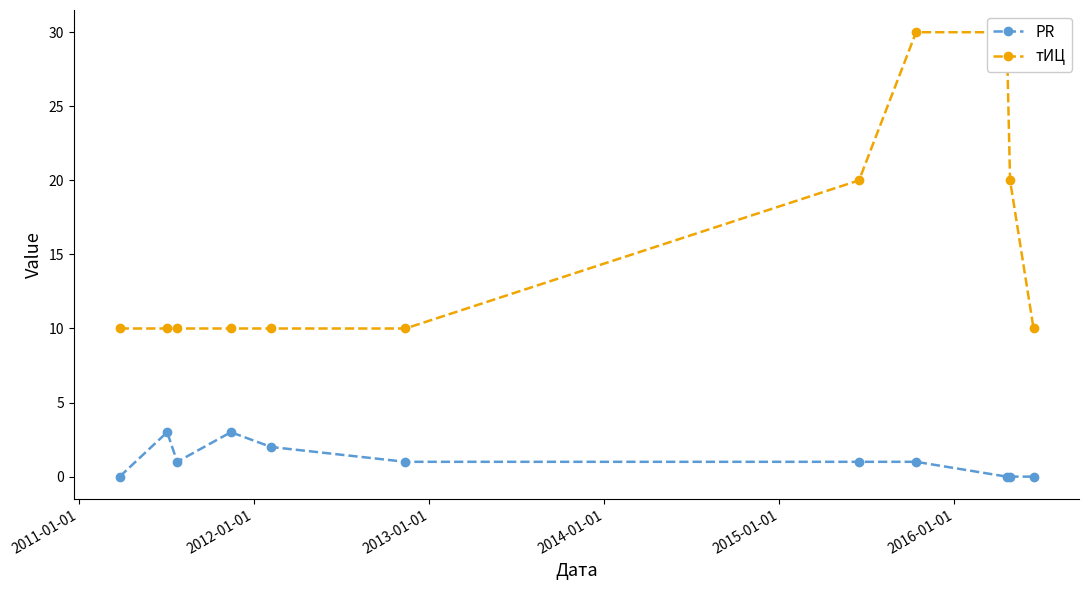

Reading right to left, transcribe all the data shown in this chart.

PR: 0	0	0	1	1	1	2	3	1	3	0
тИЦ: 10	20	30	30	20	10	10	10	10	10	10